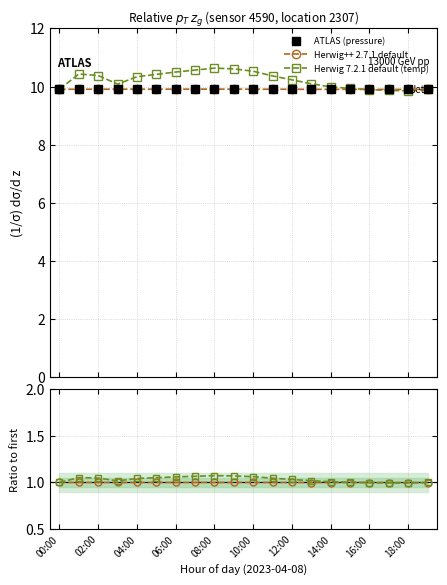

Reading right to left, transcribe all the data shown in this chart.

ATLAS (pressure): 9.9	9.9	9.9	9.9	9.9	9.9	9.9	9.9	9.9	9.9	9.9	9.9	9.9	9.9	9.9	9.9	9.9	9.9	9.9	9.9
Herwig++ 2.7.1 default: 9.9	9.9	9.9	9.9	9.9	9.9	9.9	9.9	9.9	9.9	9.9	9.9	9.9	9.9	9.9	9.9	9.9	9.9	9.9	9.9
Herwig 7.2.1 default (temp): 9.9	9.9	9.9	9.9	9.9	10.0	10.1	10.2	10.4	10.5	10.6	10.6	10.6	10.5	10.4	10.3	10.1	10.4	10.4	9.9
pressure ratio: 1.0	1.0	1.0	1.0	1.0	1.0	1.0	1.0	1.0	1.0	1.0	1.0	1.0	1.0	1.0	1.0	1.0	1.0	1.0	1.0
temp ratio: 1.0	1.0	1.0	1.0	1.0	1.0	1.0	1.0	1.0	1.1	1.1	1.1	1.1	1.1	1.1	1.0	1.0	1.0	1.1	1.0